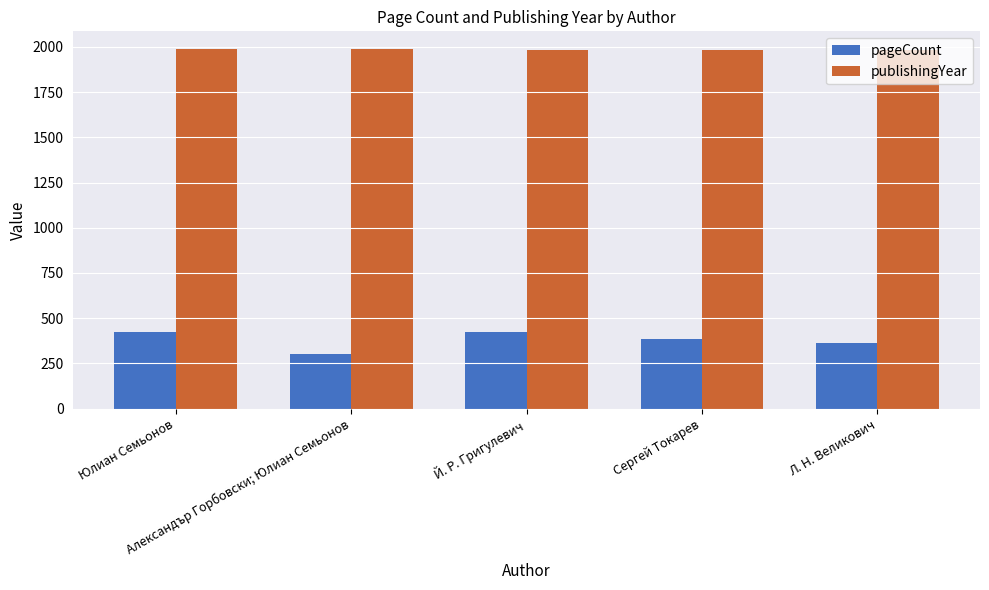

What is the difference between the publishingYear values at Александър Горбовски; Юлиан Семьонов and Л. Н. Великович?

5